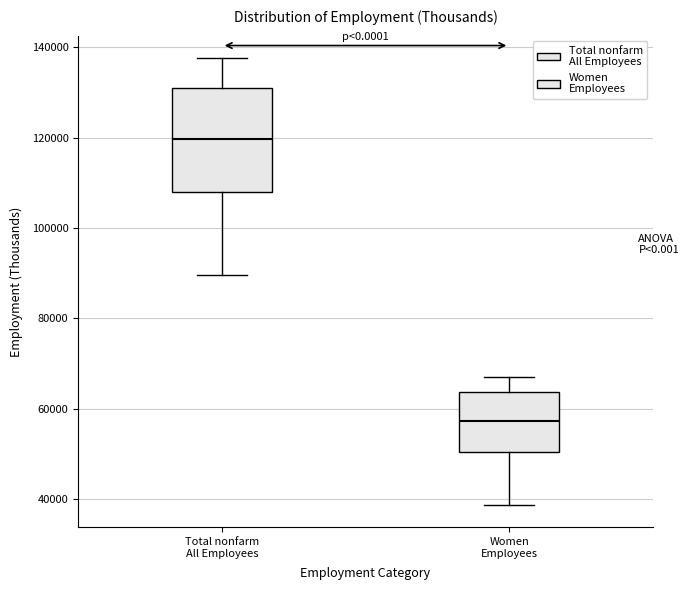

Reading left to right, read every box against the y-axis: the position of its median line, the range the box covers, and the ends of its whiskers. The values are not printed on the chart, so give them approximately, as read against the axis.

Total nonfarm All Employees: median 120000, box 108000 to 130000, whiskers 90000 to 138000
Women Employees: median 58000, box 50000 to 64000, whiskers 38000 to 68000